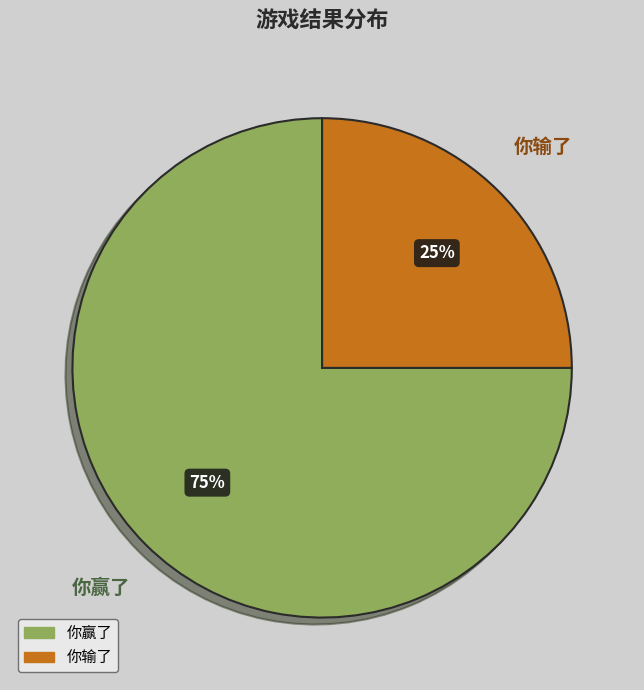

Is it true that 你赢了 is 62% of the pie?

False